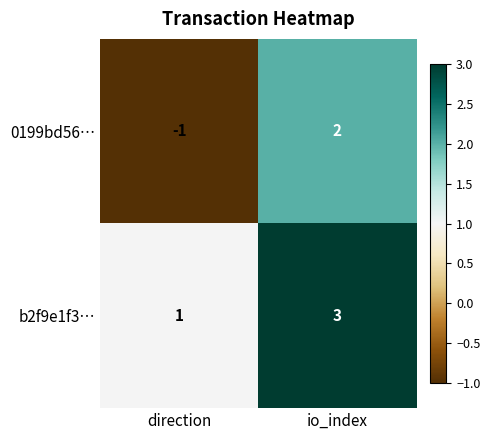

What is the total value across all series at io_index?

5